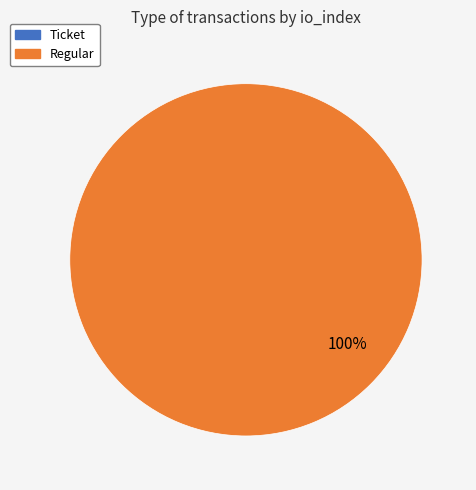

What percentage is the Regular slice, to the nearest percent?

100%